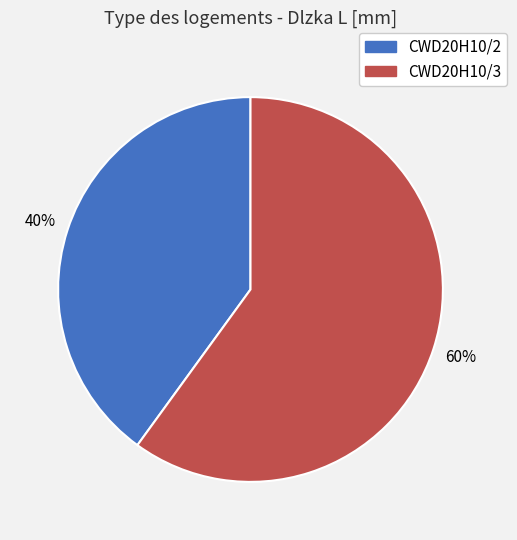

To the nearest percent, what is the difference between the CWD20H10/2 and CWD20H10/3 slice percentages?

20%